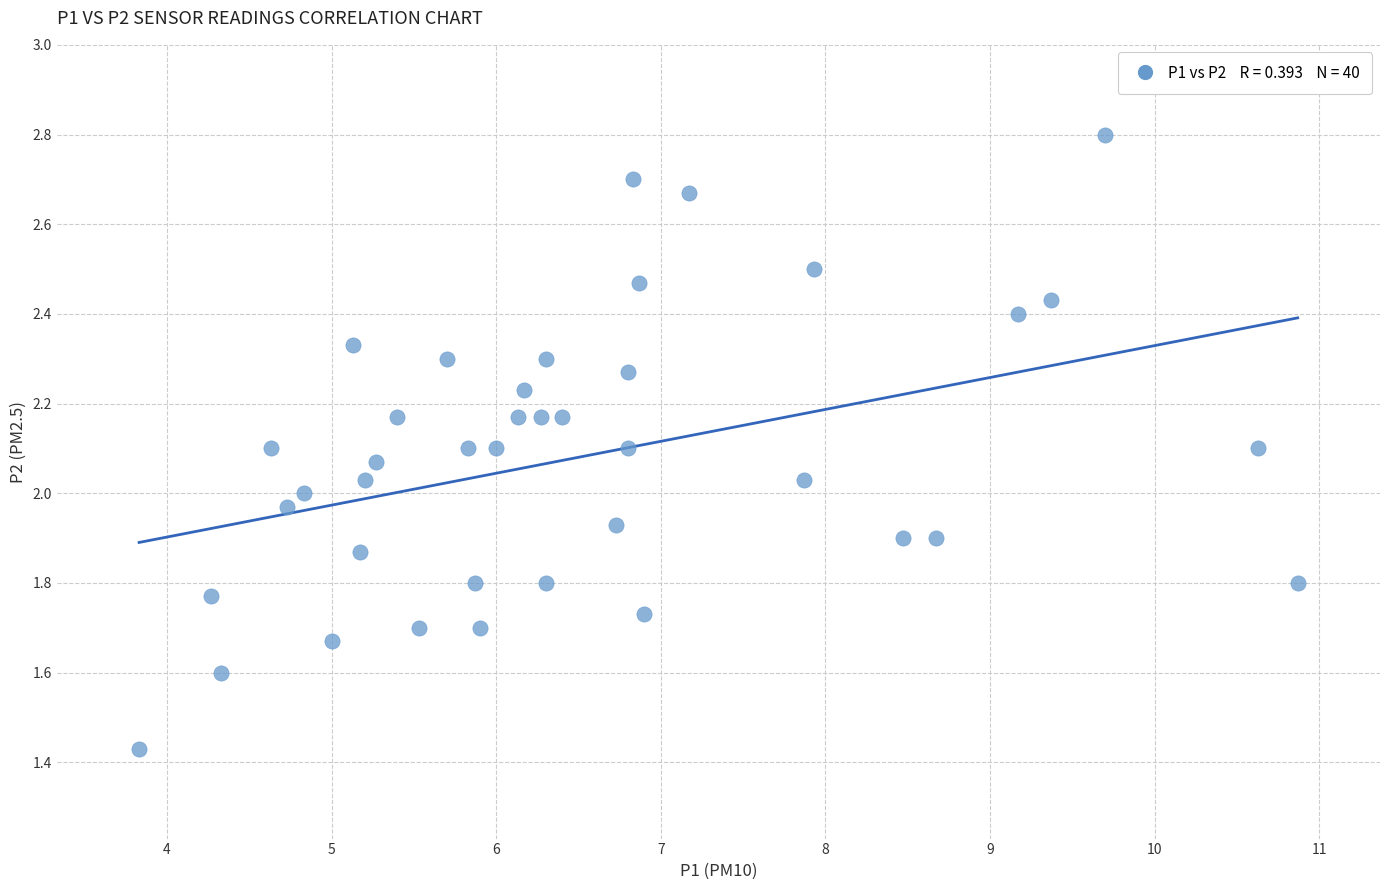

What is the range of X values (max minus min)?

7.0